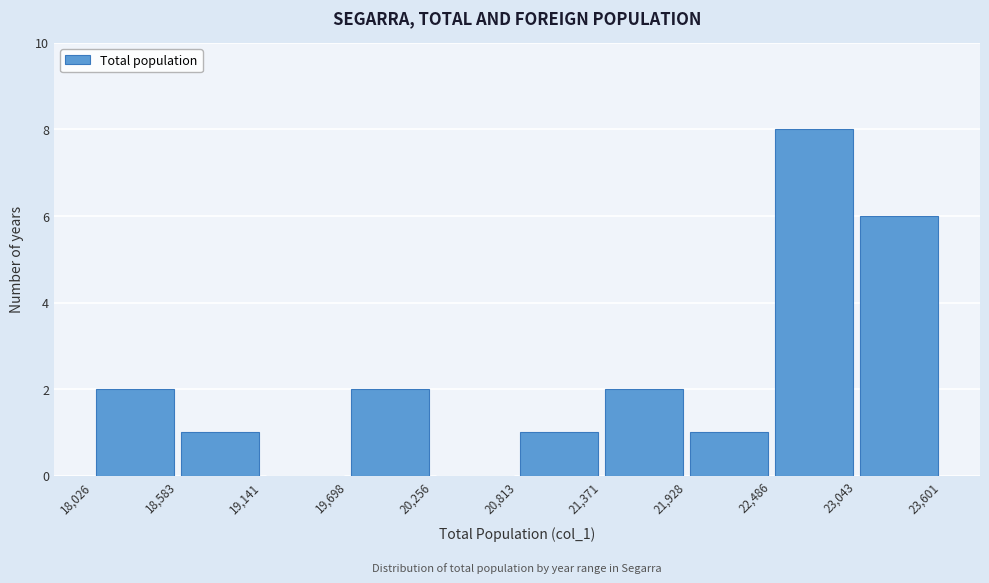

Which range on the x-axis has the tallest bar?

22,486 to 23,043